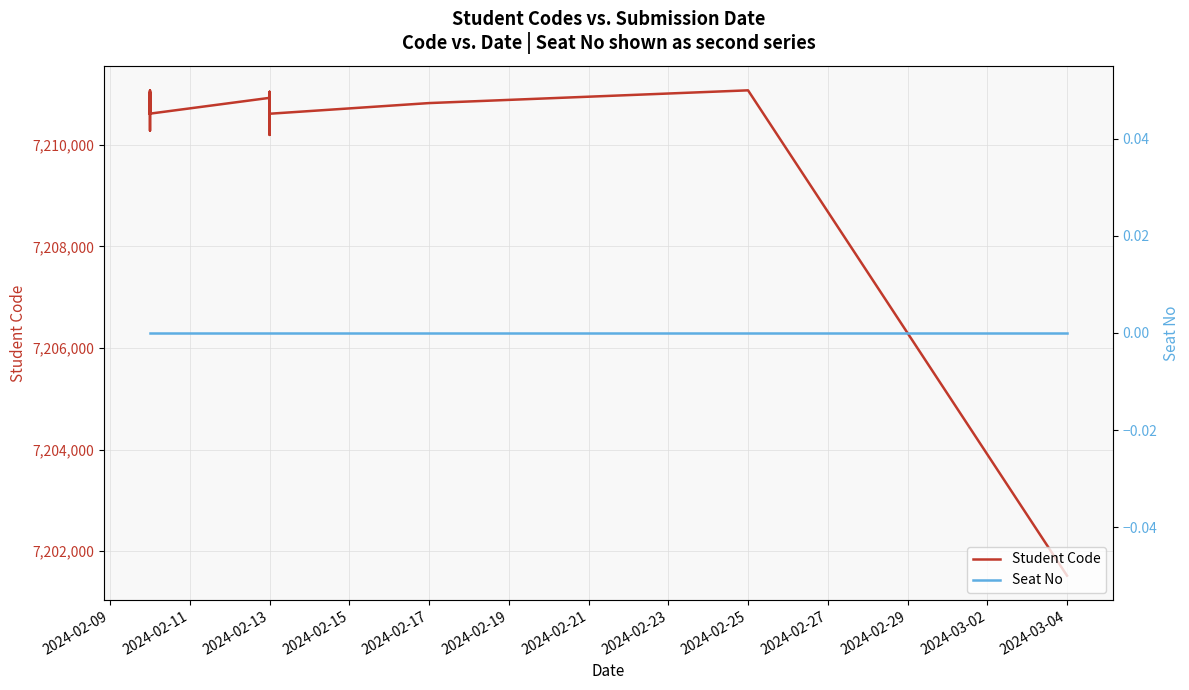

True or false: Student Code and Seat No cross at least once.

False